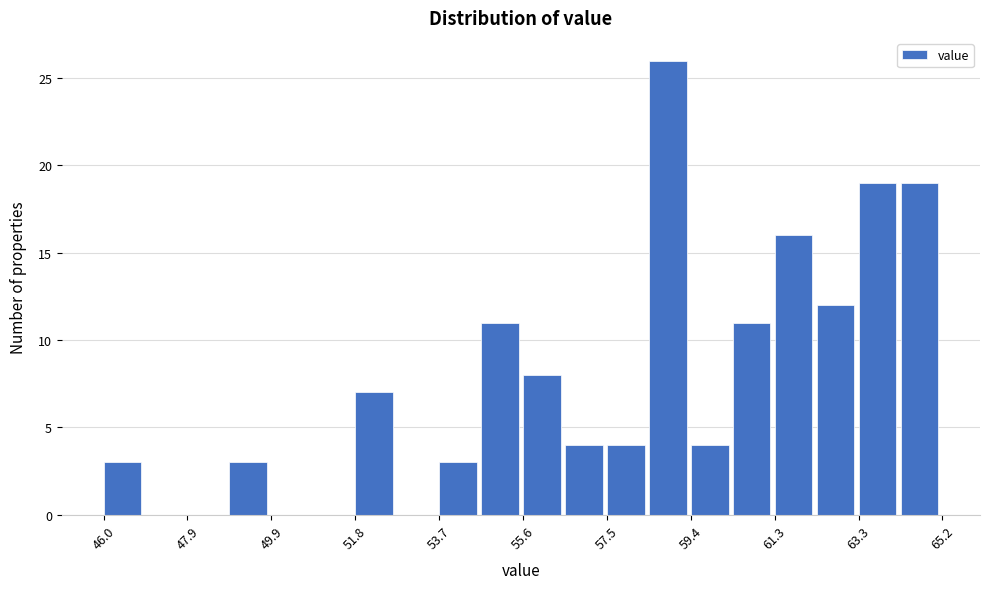

Reading left to right, list every bar in this chart as the range it spans on the x-axis followed by its height. Neither the bar edges nor the heights are printed on the chart, so give them approximately, as read against the axes.

46.0 to 47.0: 3
47.0 to 48.0: 0
48.0 to 49.0: 0
49.0 to 49.8: 3
49.8 to 50.8: 0
50.8 to 51.8: 0
51.8 to 52.8: 7
52.8 to 53.6: 0
53.6 to 54.6: 3
54.6 to 55.6: 11
55.6 to 56.6: 8
56.6 to 57.6: 4
57.6 to 58.4: 4
58.4 to 59.4: 26
59.4 to 60.4: 4
60.4 to 61.4: 11
61.4 to 62.2: 16
62.2 to 63.2: 12
63.2 to 64.2: 19
64.2 to 65.2: 19